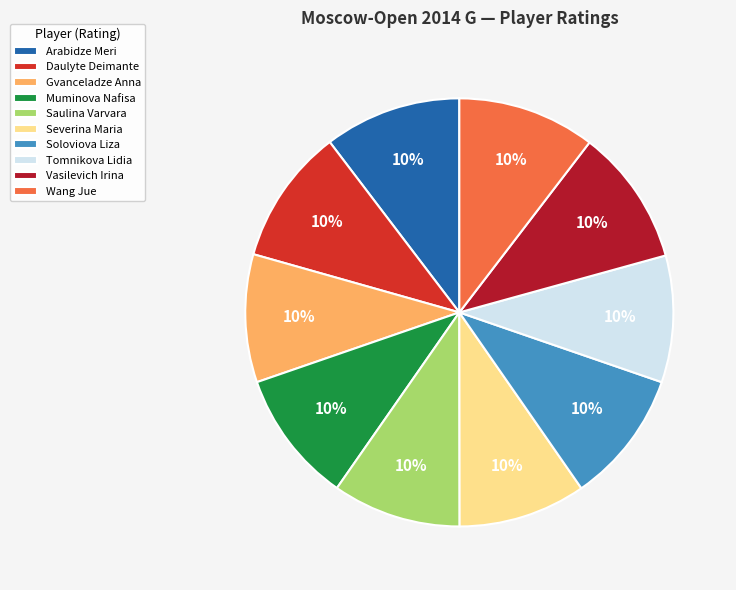

Is it true that Muminova Nafisa is 1% of the pie?

False